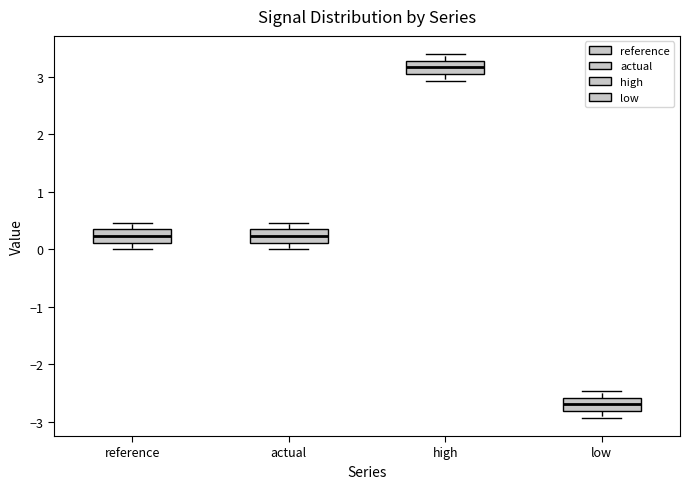

Reading left to right, read every box against the y-axis: the position of its median line, the range the box covers, and the ends of its whiskers. The values are not printed on the chart, so give them approximately, as read against the axis.

reference: median 0.2, box 0.1 to 0.3, whiskers 0.0 to 0.5
actual: median 0.2, box 0.1 to 0.3, whiskers 0.0 to 0.5
high: median 3.2, box 3.0 to 3.3, whiskers 2.9 to 3.4
low: median -2.7, box -2.8 to -2.6, whiskers -2.9 to -2.5